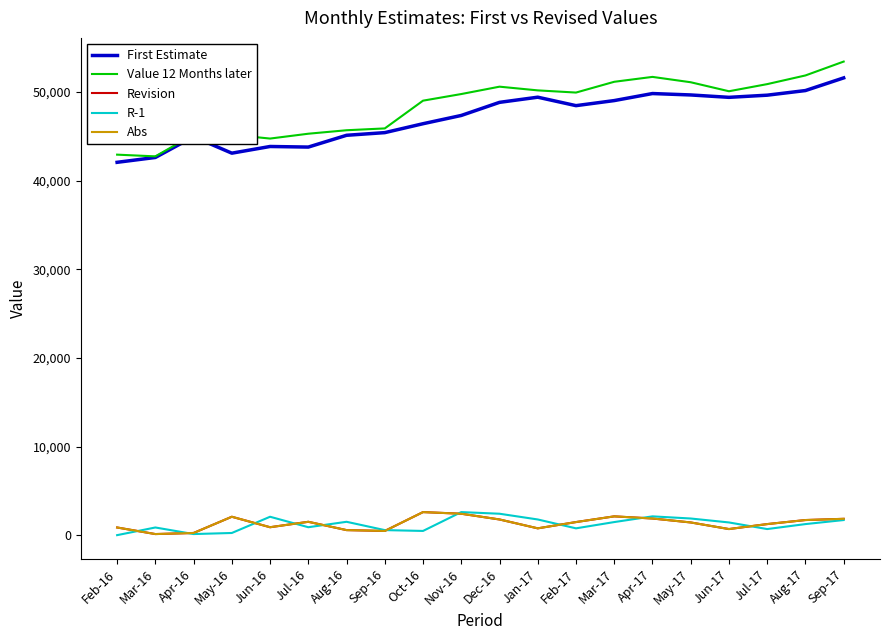

Does the chart have visible grid lines?

No